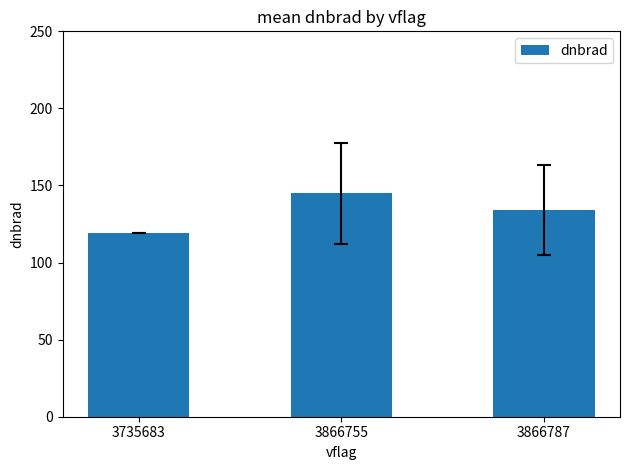

Reading right to left, transcribe all the data shown in this chart.

134.0	145.0	119.3